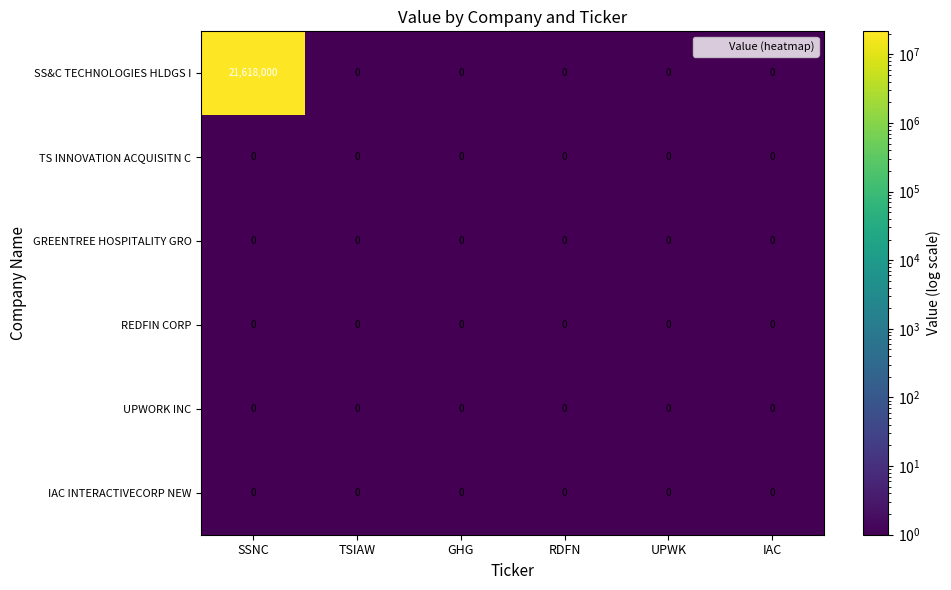

True or false: UPWORK INC has a value of 0 at GHG.

True